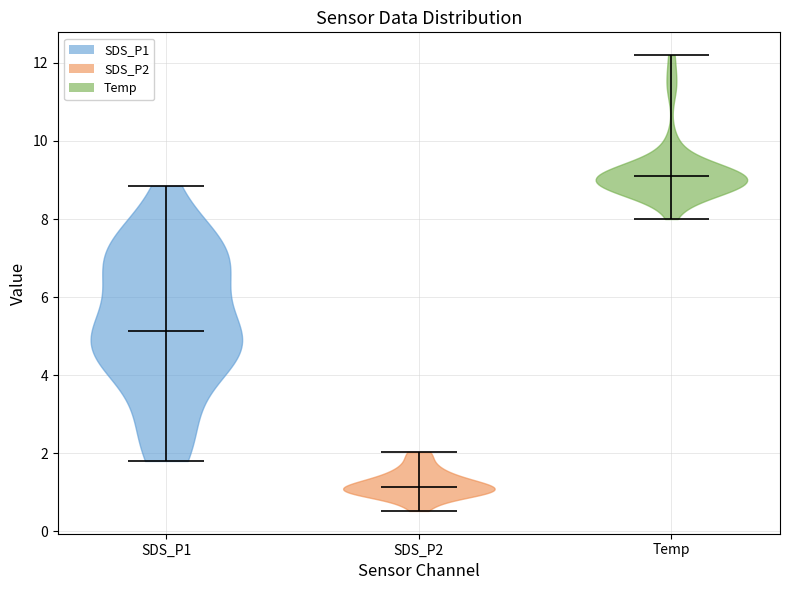

Which violin has the lowest median line?

SDS_P2